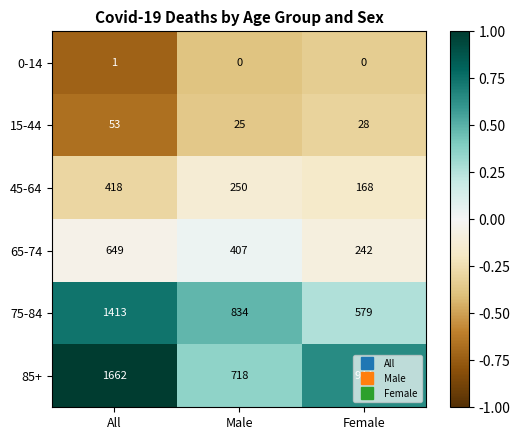

Which series has the widest spread of values?

85+